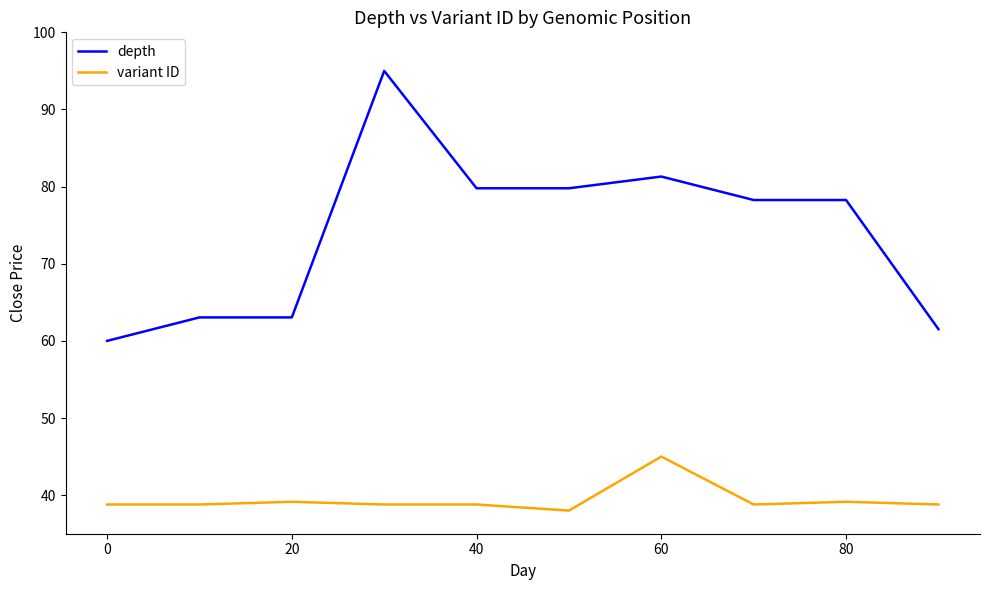

In variant ID, how many points are higher than both neighbors (excluding endpoints)?

4